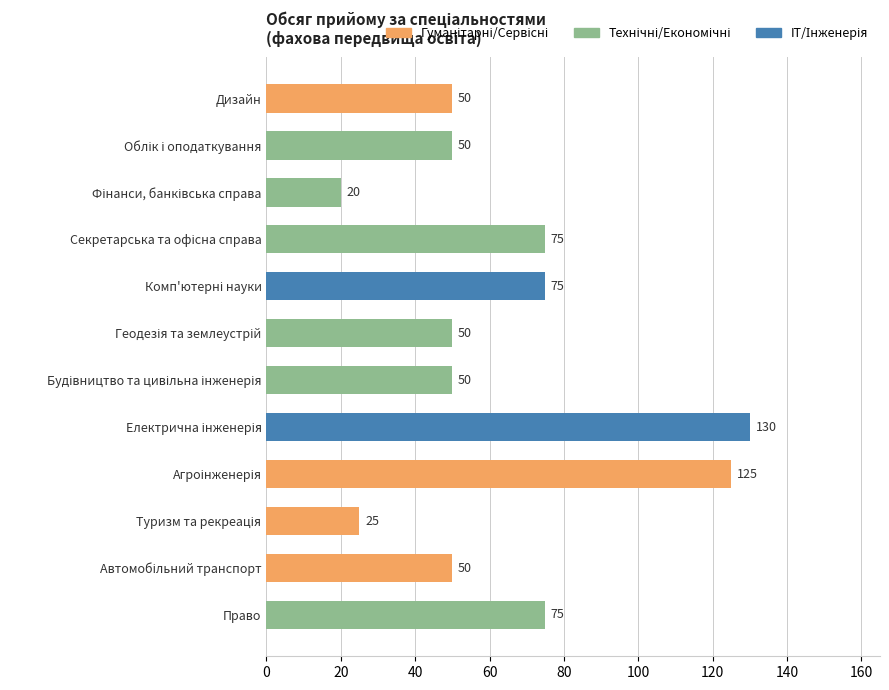

What is the maximum value shown in the chart?

130